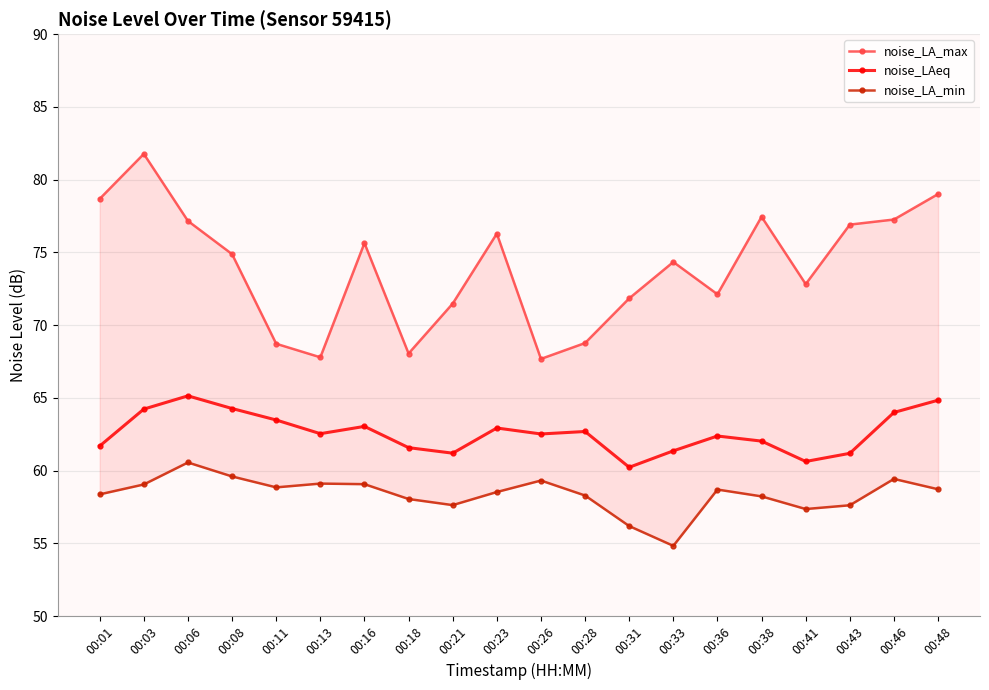

At which category does noise_LAeq reach its first local valley?

00:13